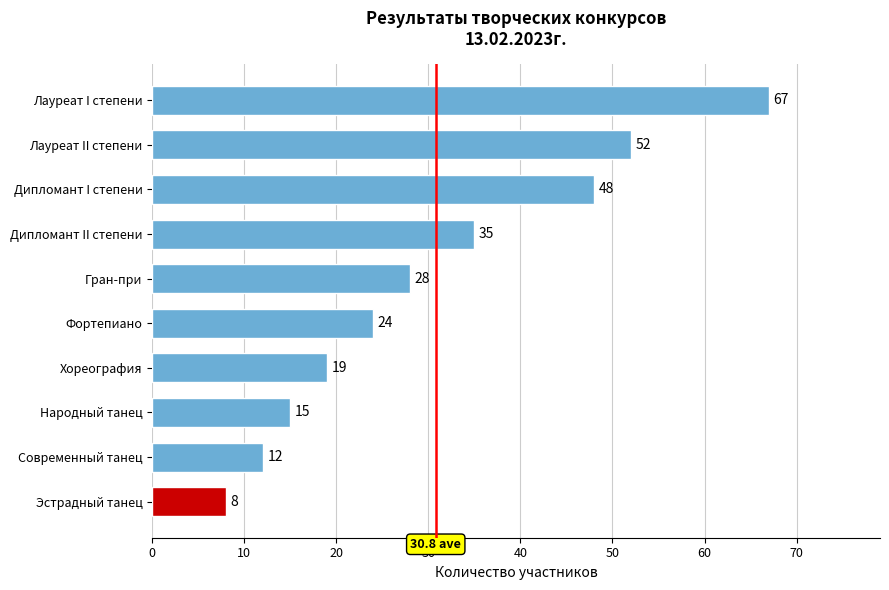

What is the change in value from Современный танец to Эстрадный танец?

-4